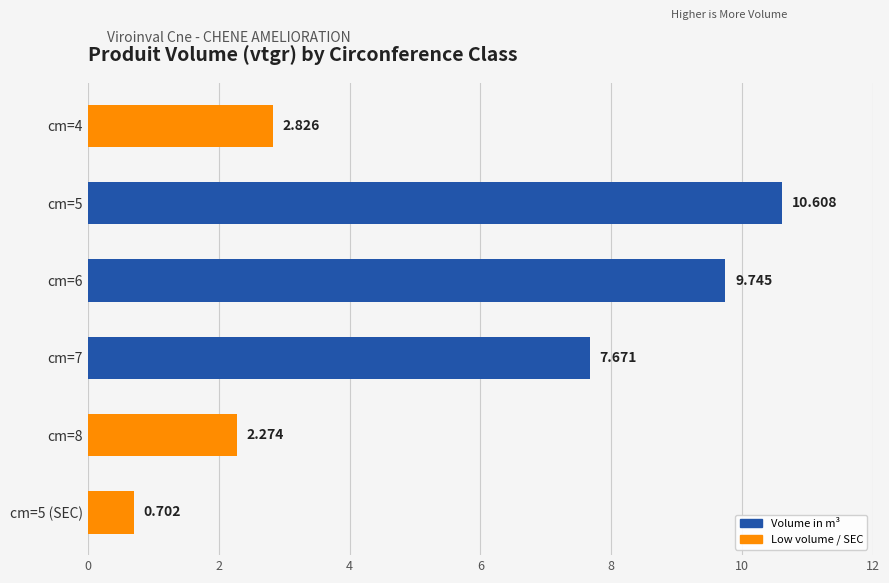

Rank the categories by value from lowest to highest.

cm=5 (SEC), cm=8, cm=4, cm=7, cm=6, cm=5